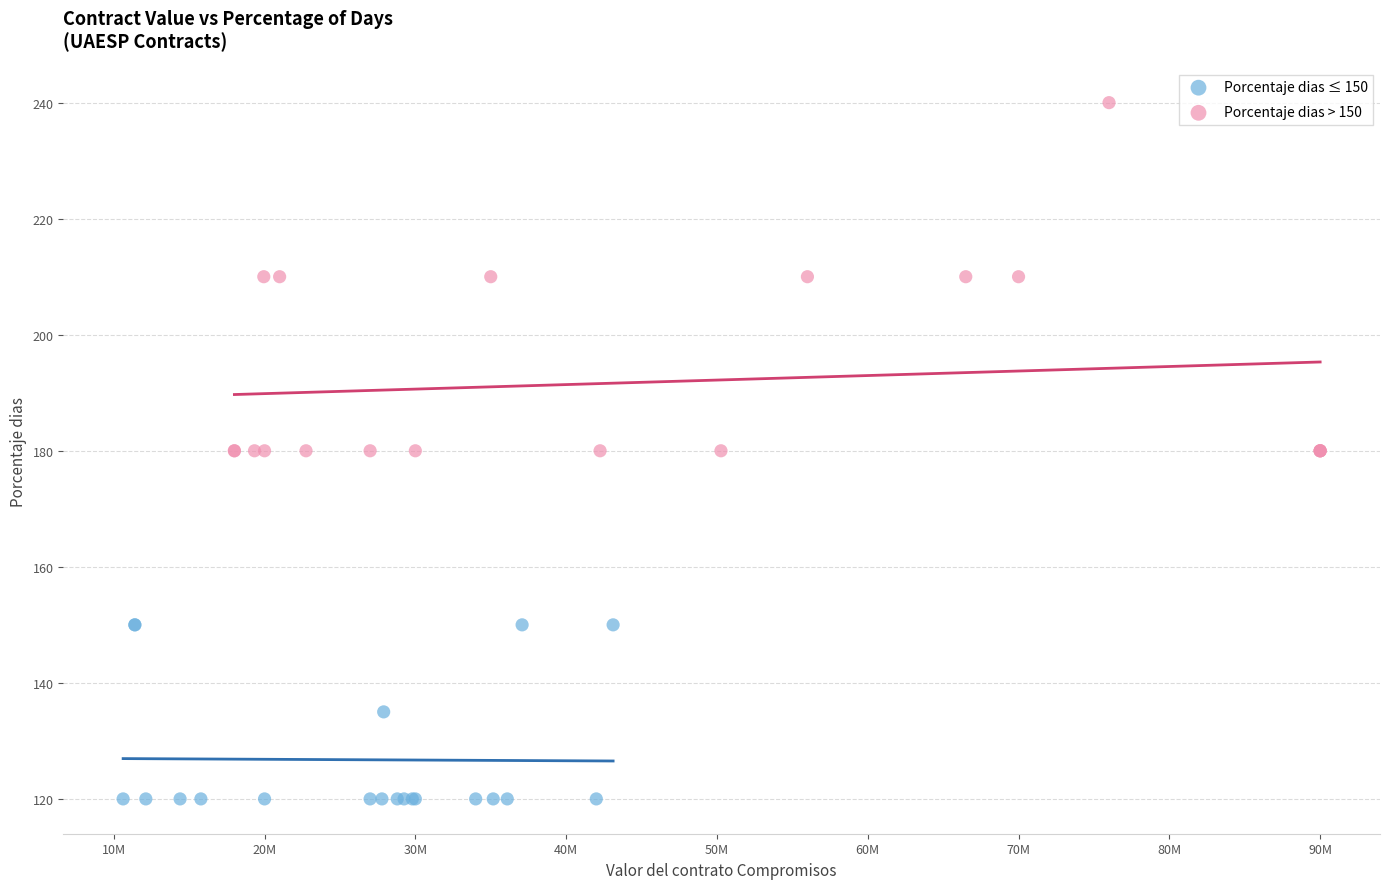

Which series reaches the maximum Y coordinate?

Porcentaje dias > 150